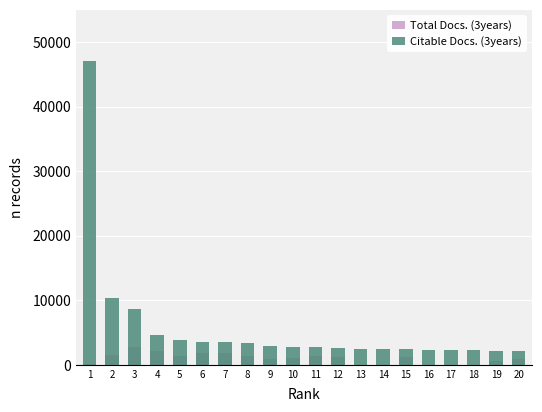

True or false: Citable Docs. (3years) has a value of 3613 at 19.

False